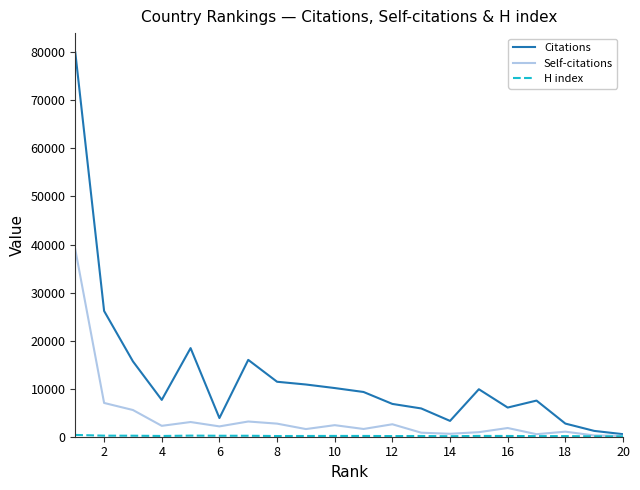

What is the lowest value of the Citations series?

532